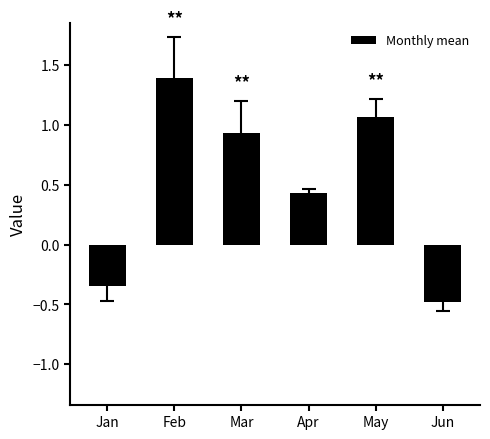

At which label is the value closest to 0?

Jan